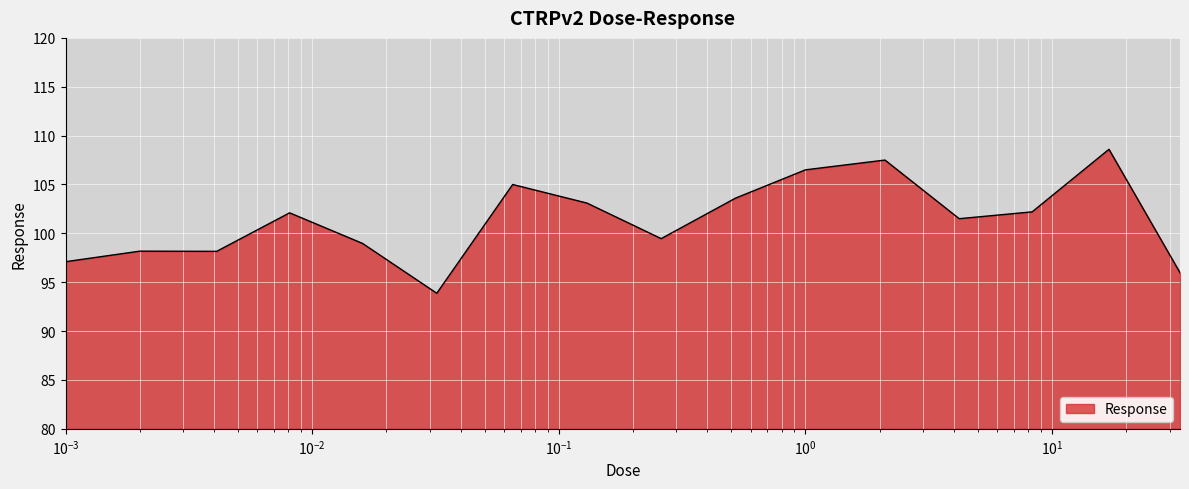

What is the maximum value shown in the chart?

108.6